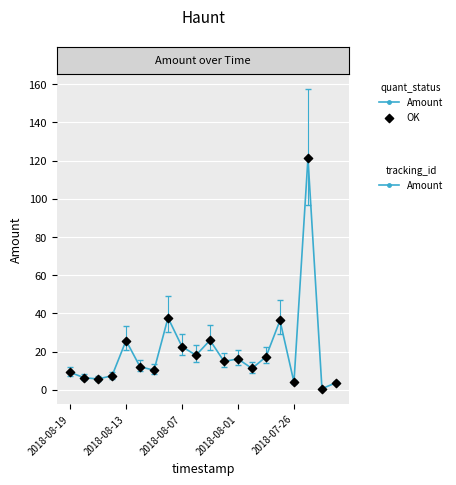

What is the difference between the maximum and minimum values?

120.6